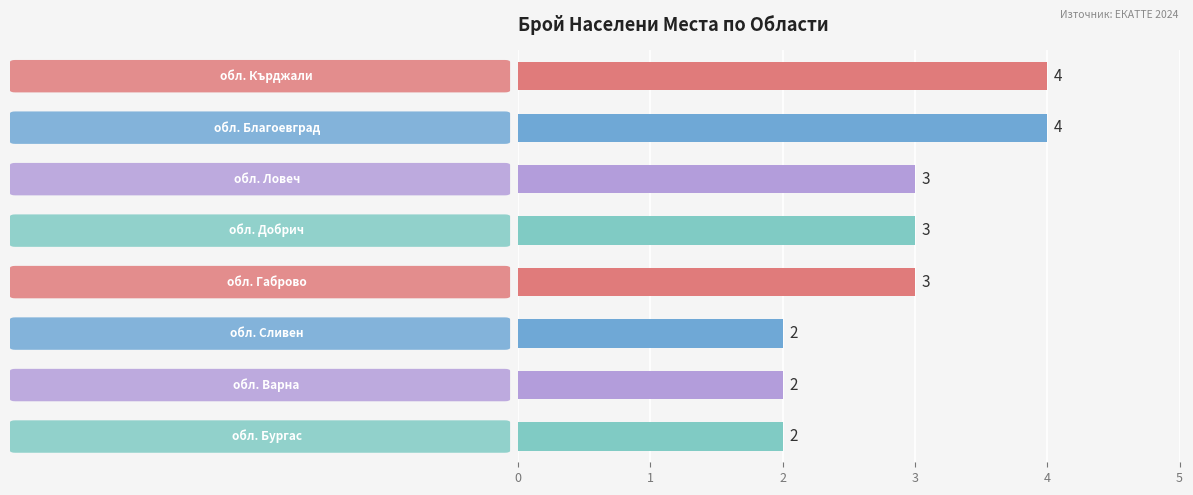

Count the values in the range 2 to 4.

8